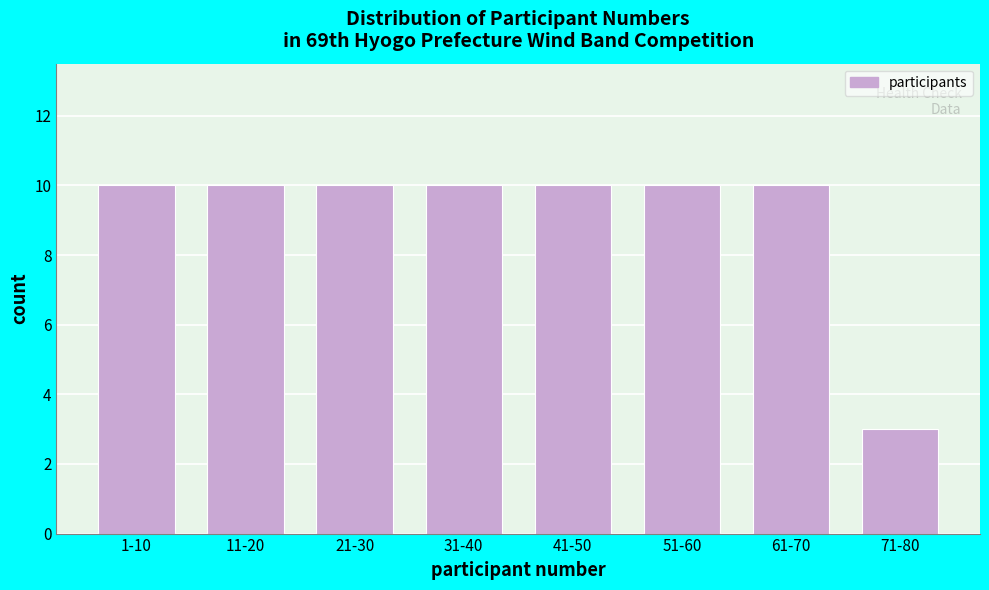

Reading left to right, transcribe all the data shown in this chart.

10	10	10	10	10	10	10	3